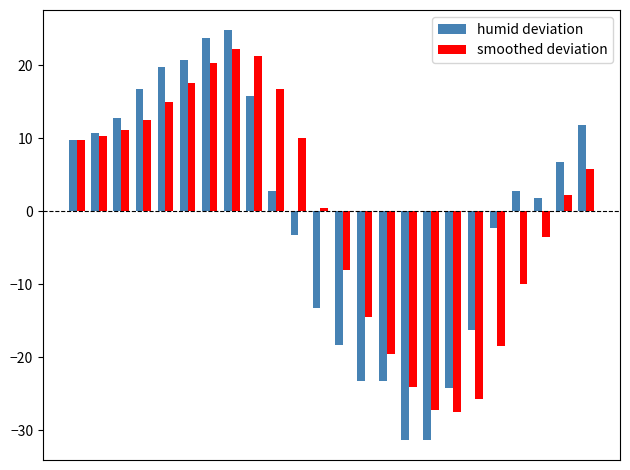

What is the sum of all humid deviation values?

-6.0